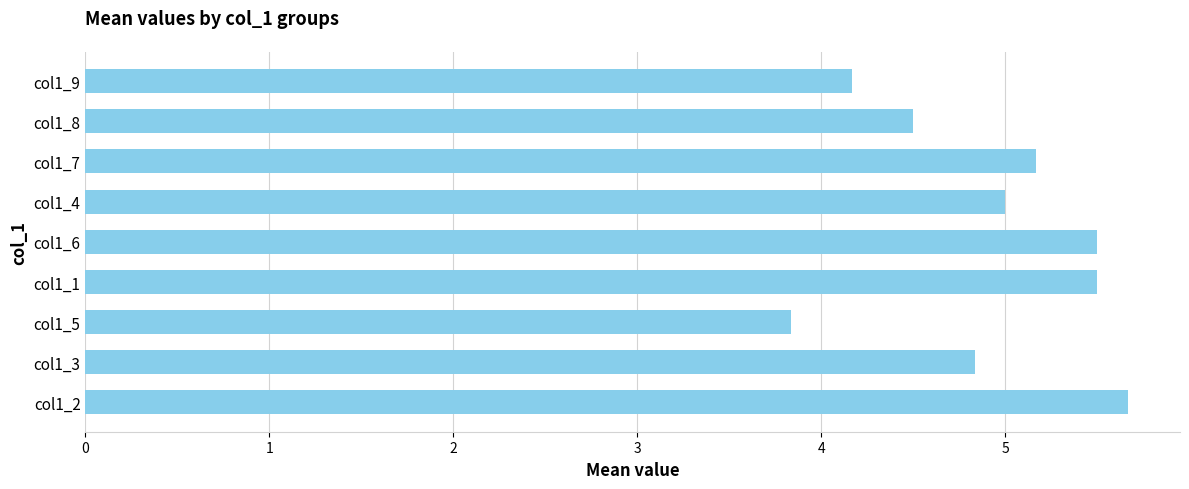

Which category has the lowest value across all series?

col1_5